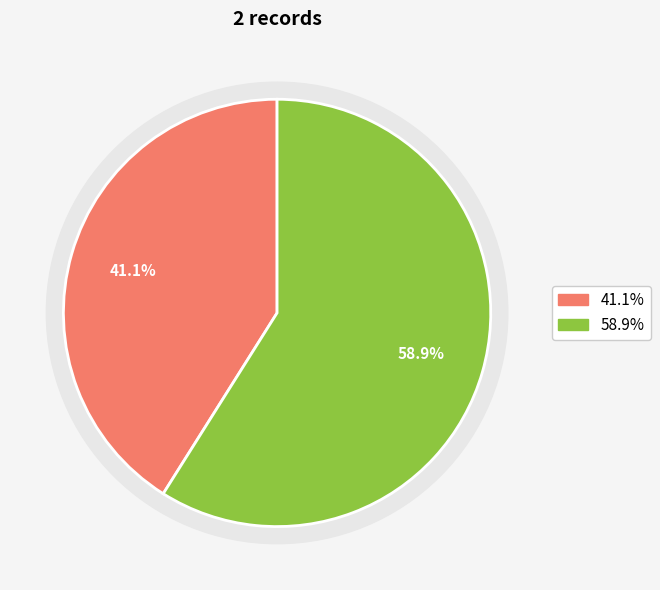

How many segments does this pie chart have?

2